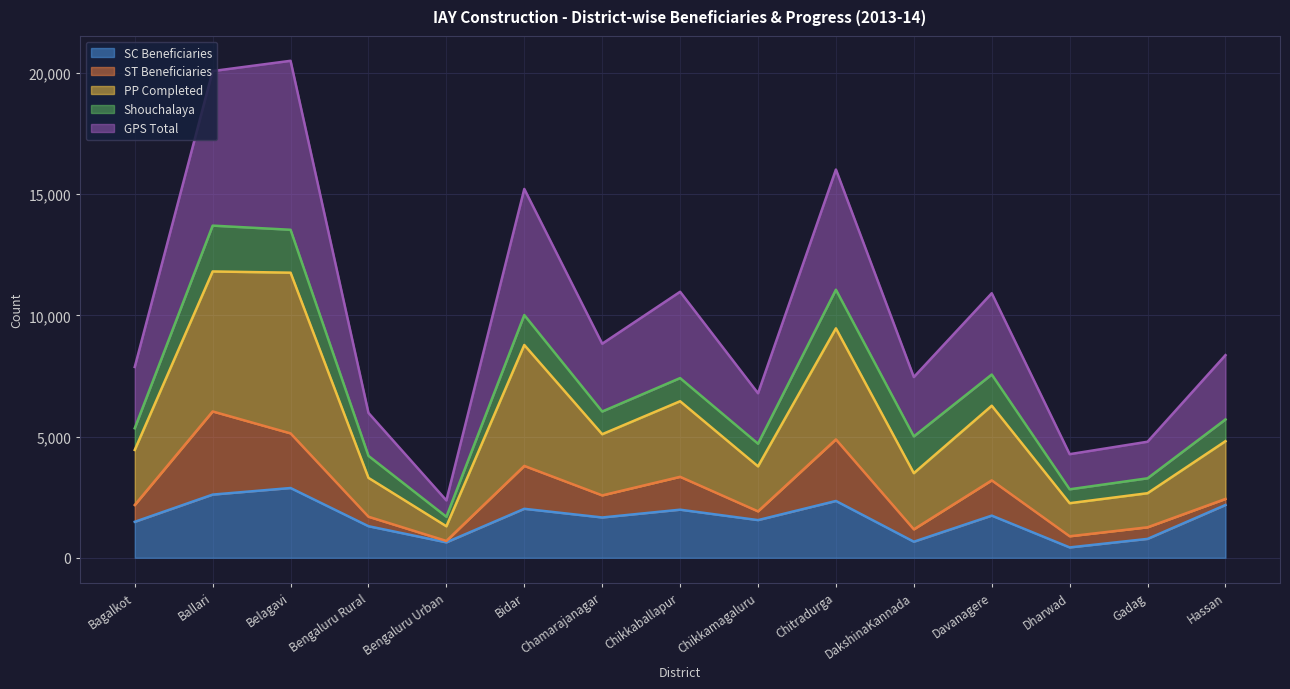

The value of SC Beneficiaries at Hassan is 3089. True or false?

False